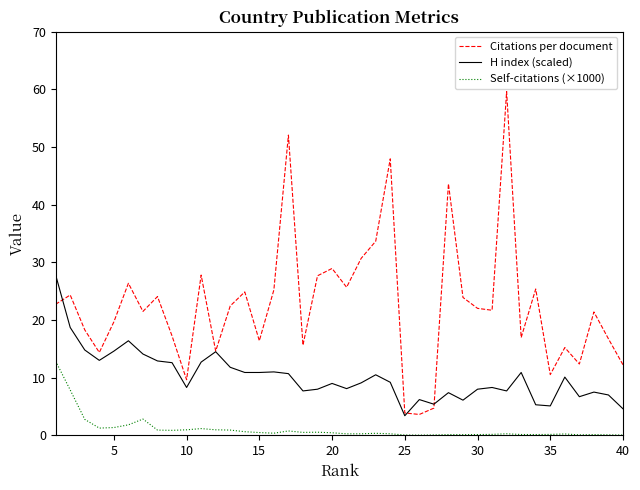

Which series has the largest range (max minus min)?

Citations per document